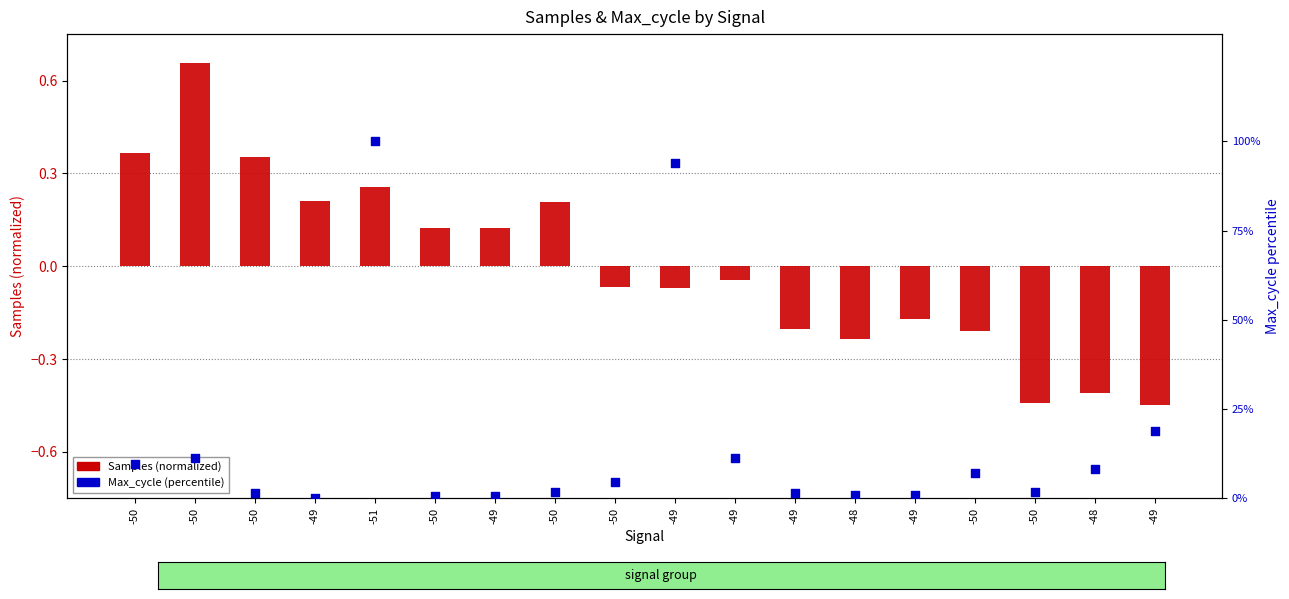

At which category is the sum across all series the highest?

-51